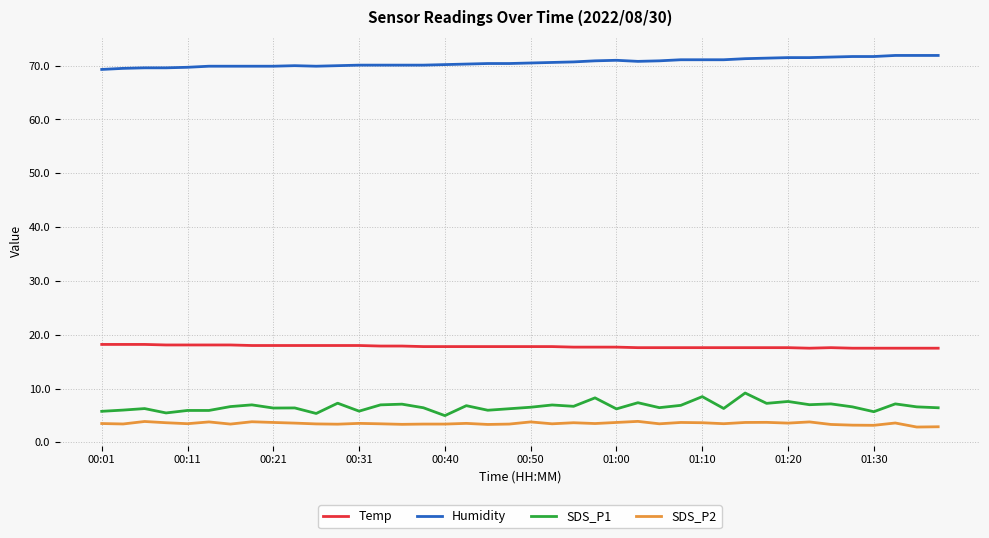

What is the maximum value for SDS_P1?

9.2